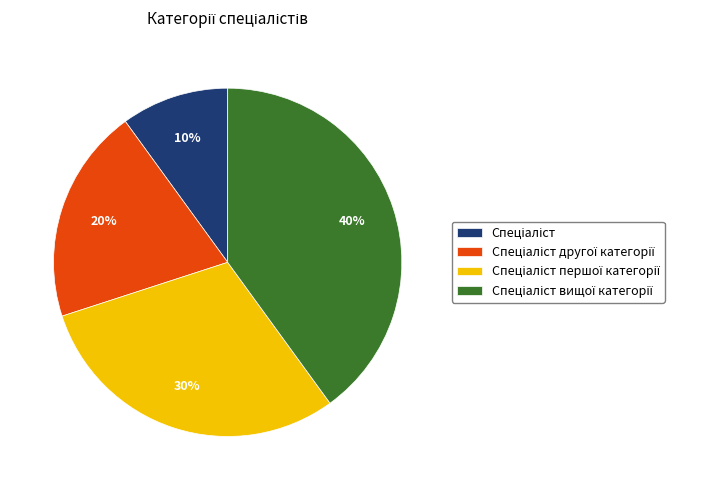

Is there a majority slice in this chart?

No